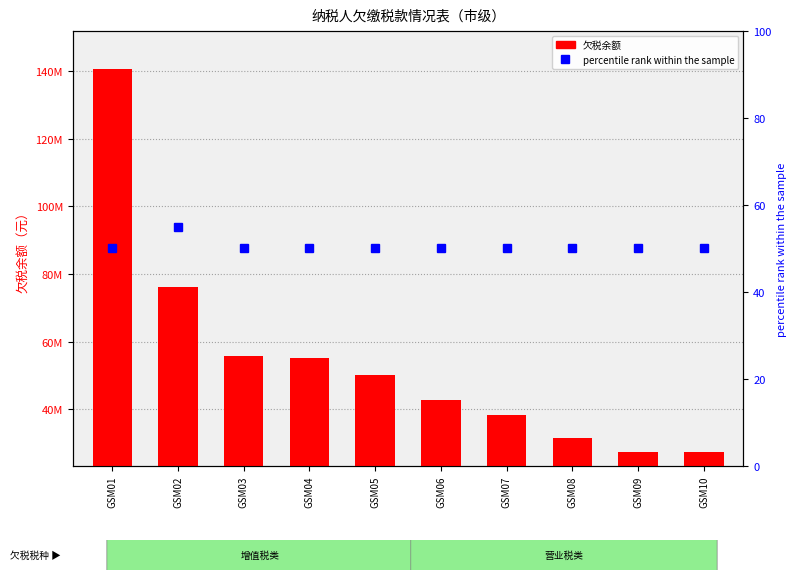

How many distinct data groups are displayed?

2